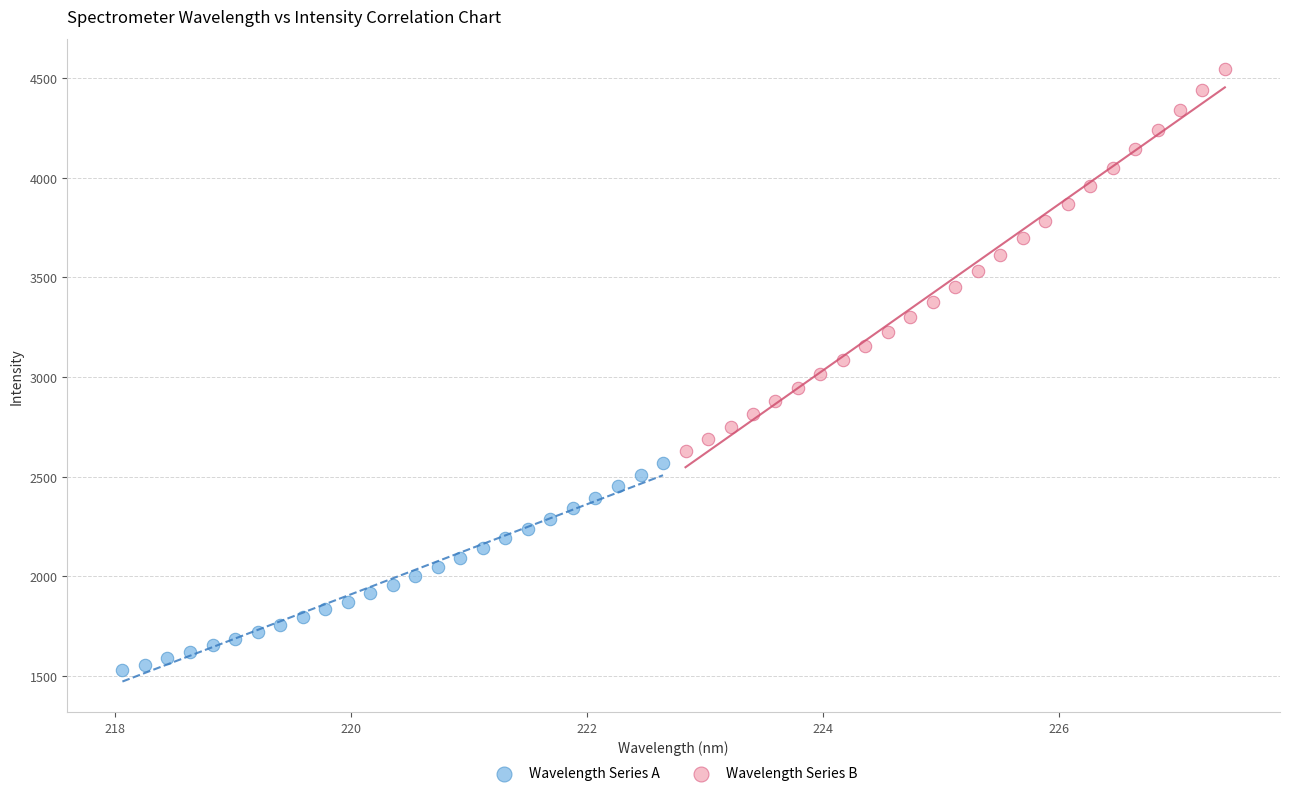

Which series reaches the minimum Y coordinate?

Wavelength Series A